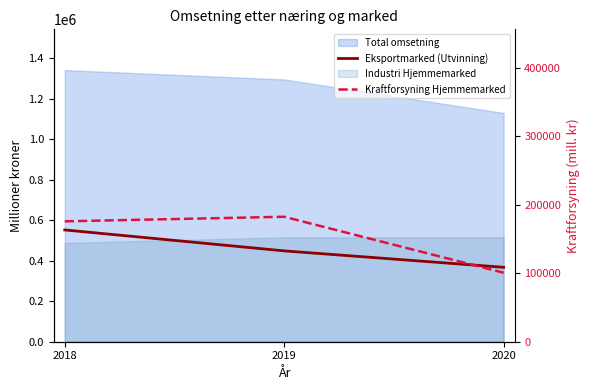

The value of Eksportmarked (Utvinning) at 2020 is 141942. True or false?

False